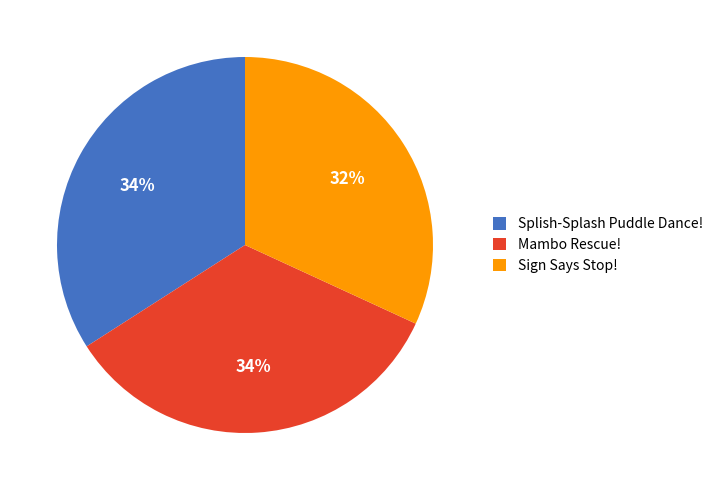

Which slice is the smallest?

Sign Says Stop!